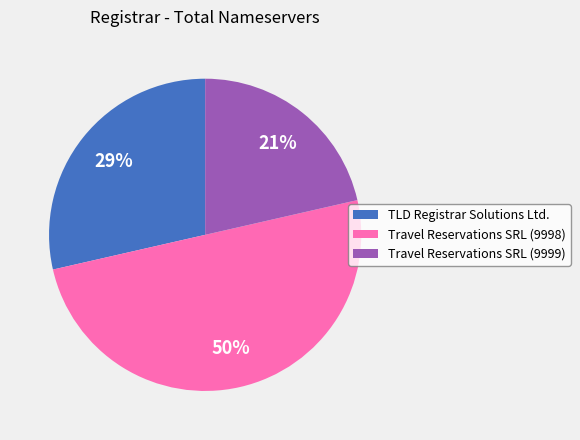

How many segments does this pie chart have?

3